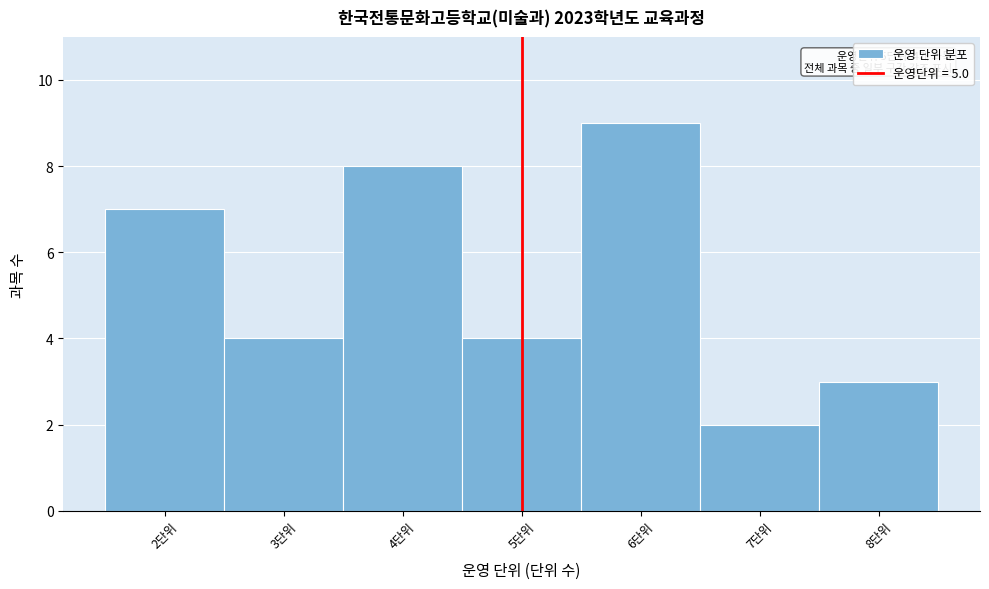

Over which range of the x-axis is the bar tallest?

5.5 to 6.5